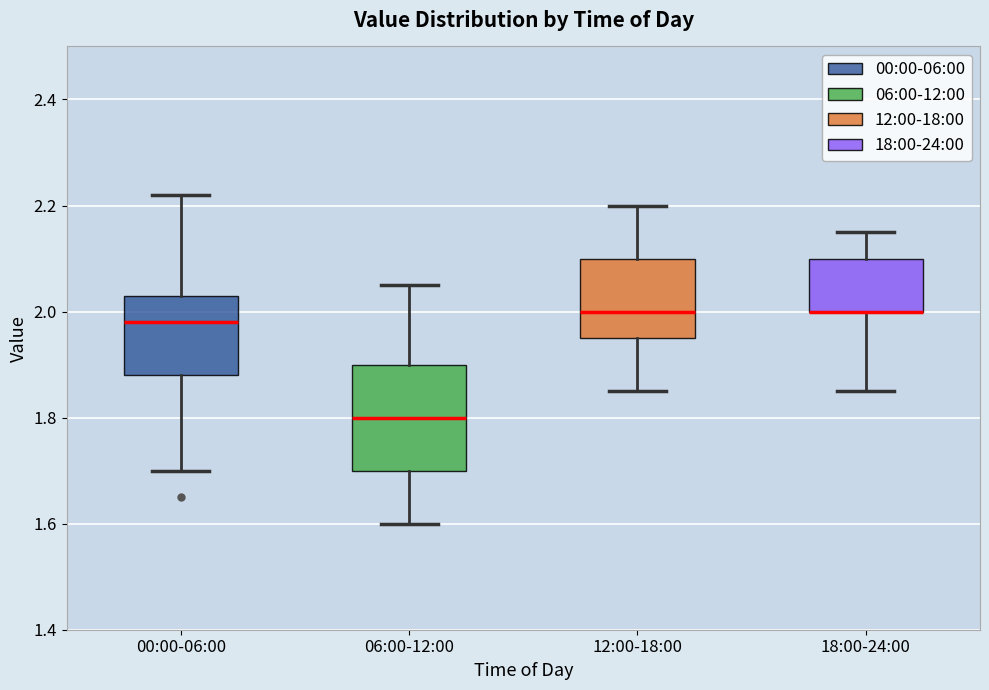

Comparing the boxes themselves (not the whiskers), which one is the tallest?

06:00-12:00